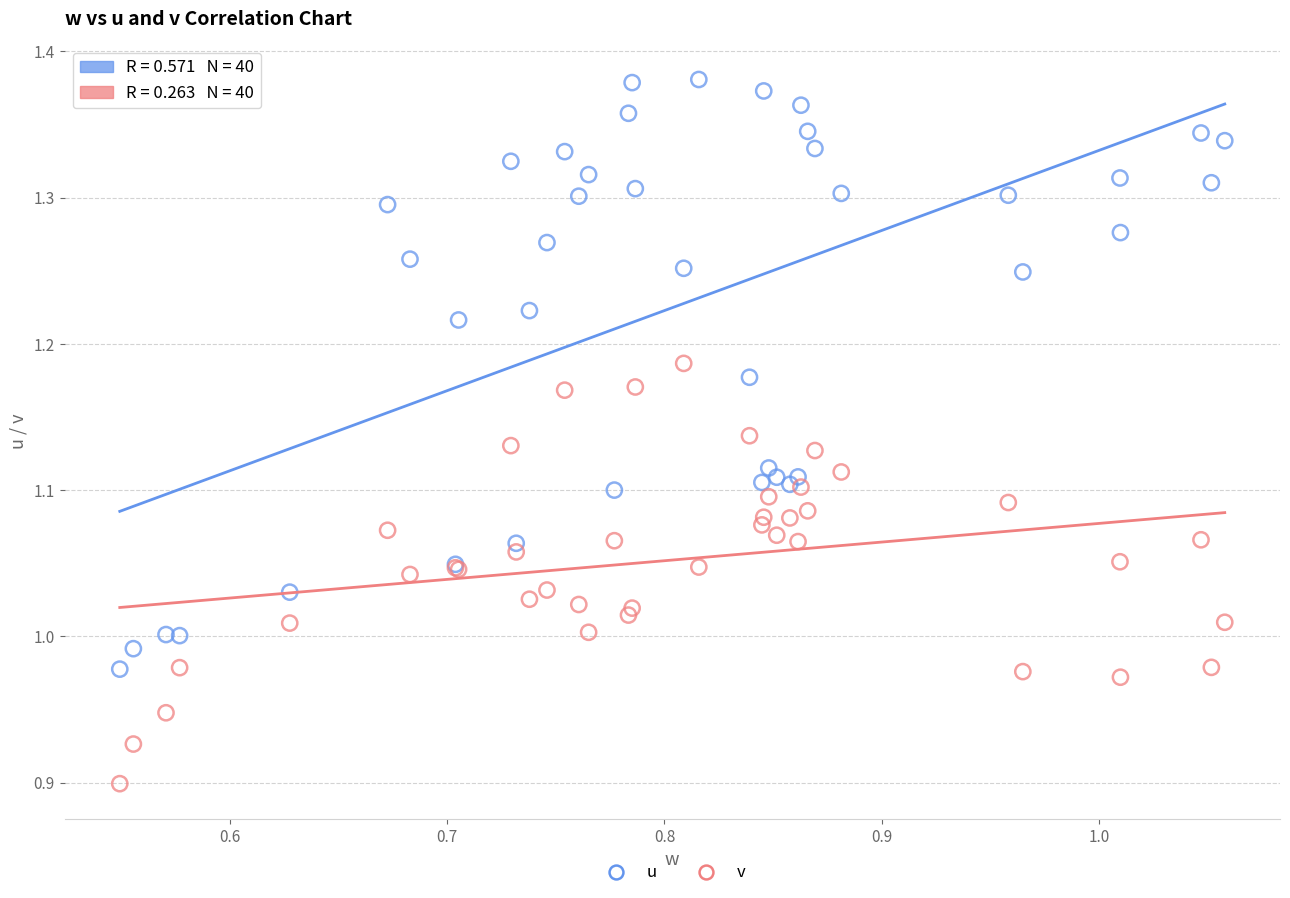

What is the X range (max minus min) for the scatter plot?

0.5